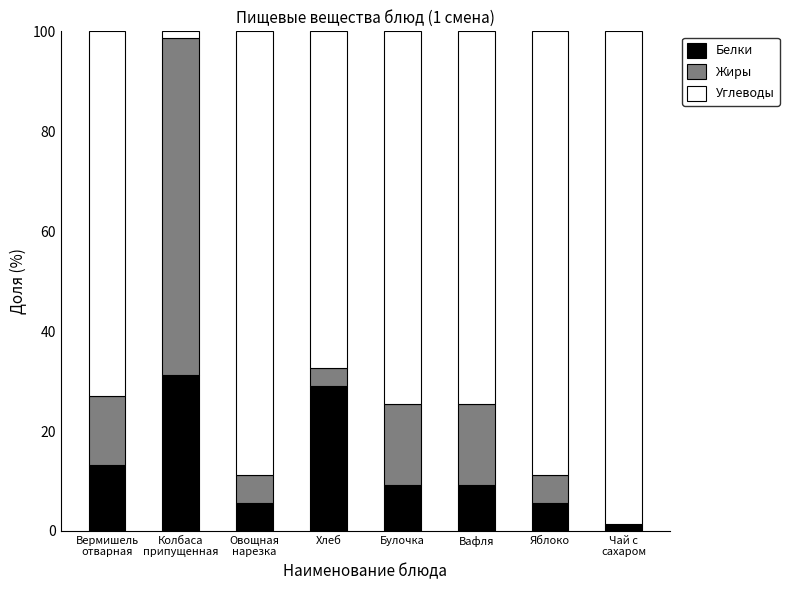

What is the approximate value of Белки at Вафля?

9.2